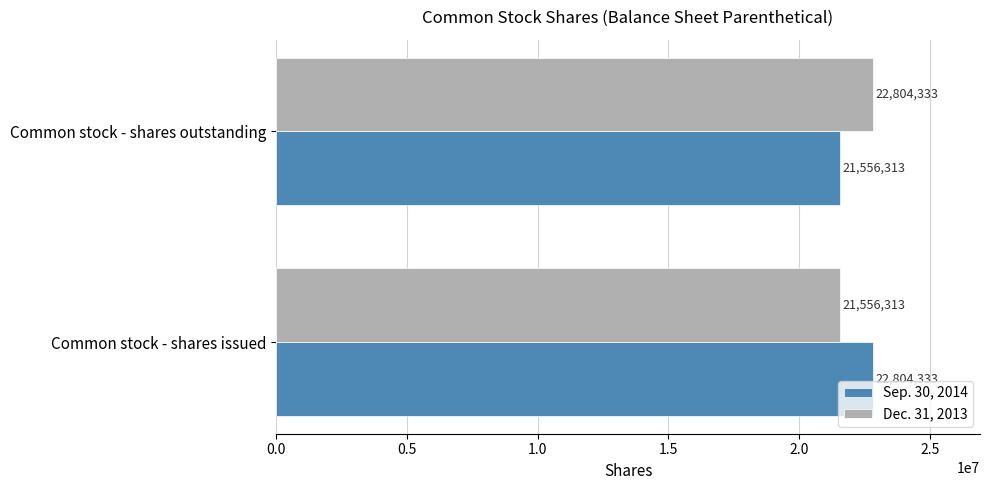

What is the average value of the Dec. 31, 2013 series?

22180323